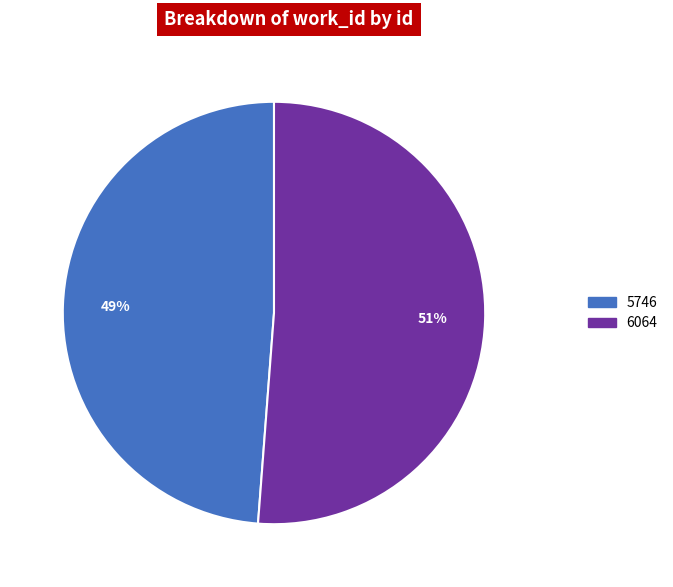

Which category has the biggest portion of the pie?

6064